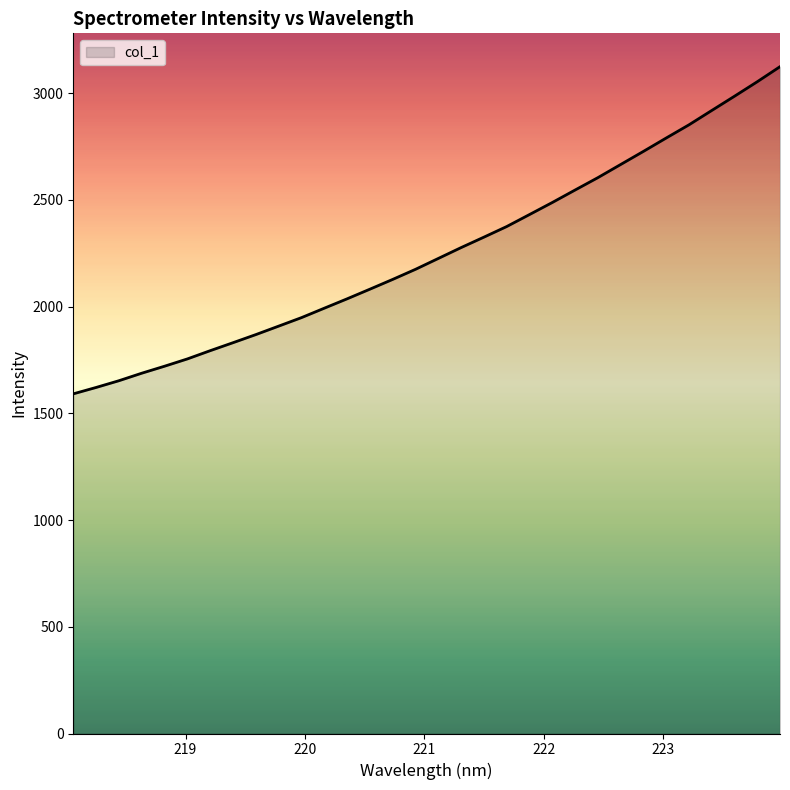

What is the maximum value shown in the chart?

3124.2